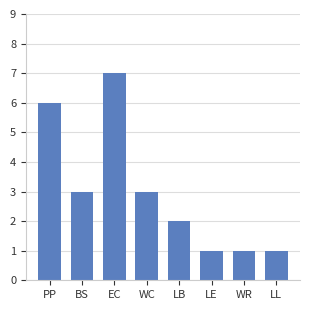

What is the sum of the values at LE and LL?

2